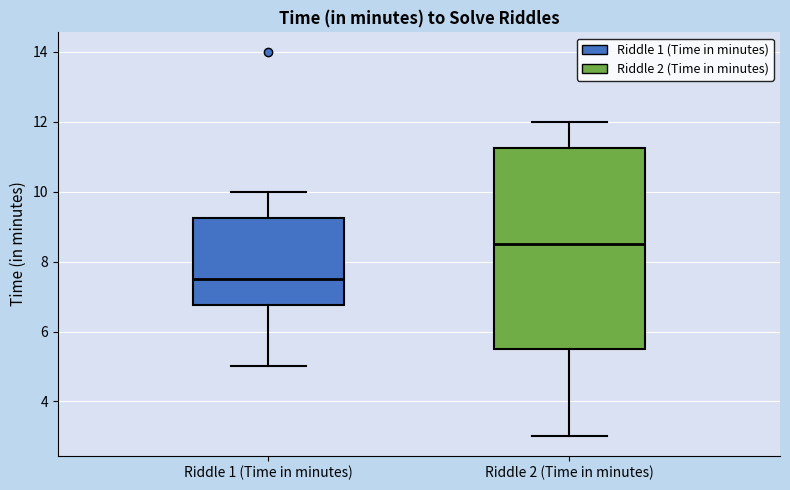

Reading left to right, read every box against the y-axis: the position of its median line, the range the box covers, and the ends of its whiskers. The values are not printed on the chart, so give them approximately, as read against the axis.

Riddle 1 (Time in minutes): median 7.6, box 6.8 to 9.2, whiskers 5.0 to 10.0
Riddle 2 (Time in minutes): median 8.6, box 5.6 to 11.2, whiskers 3.0 to 12.0